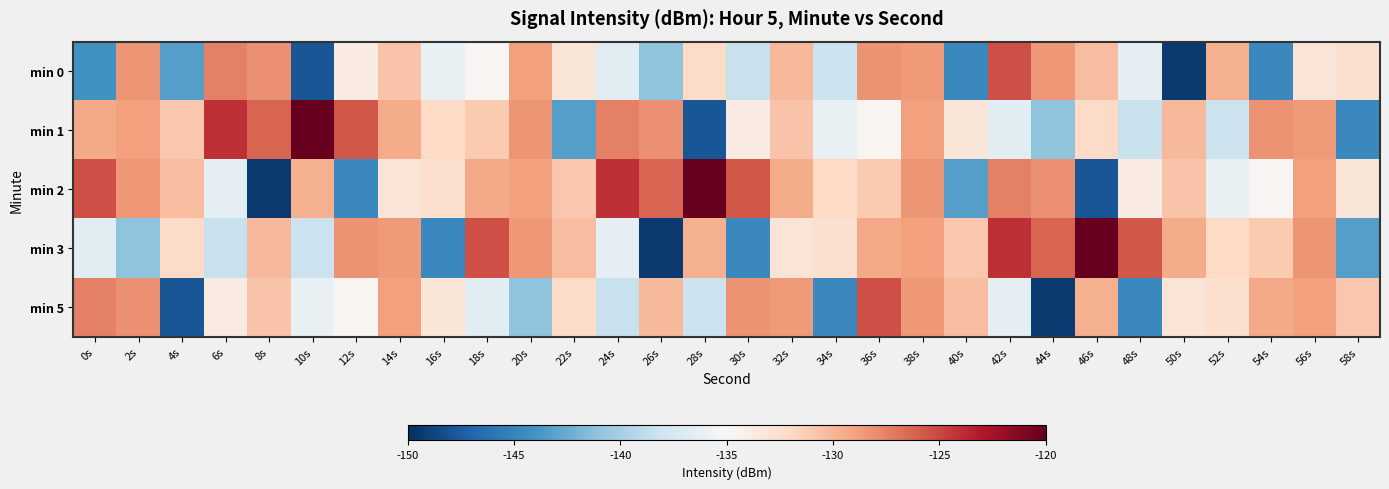

Rank the series at 24s from lowest to highest value.

min 5, min 0, min 3, min 1, min 2